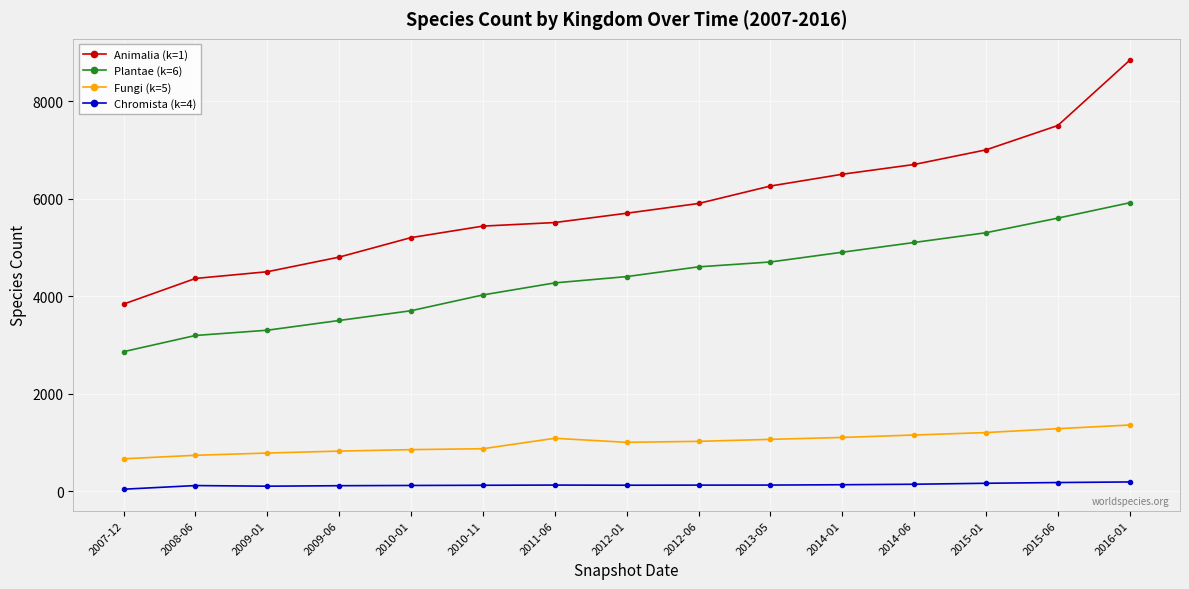

What is the sum of all Animalia (k=1) values?

88039